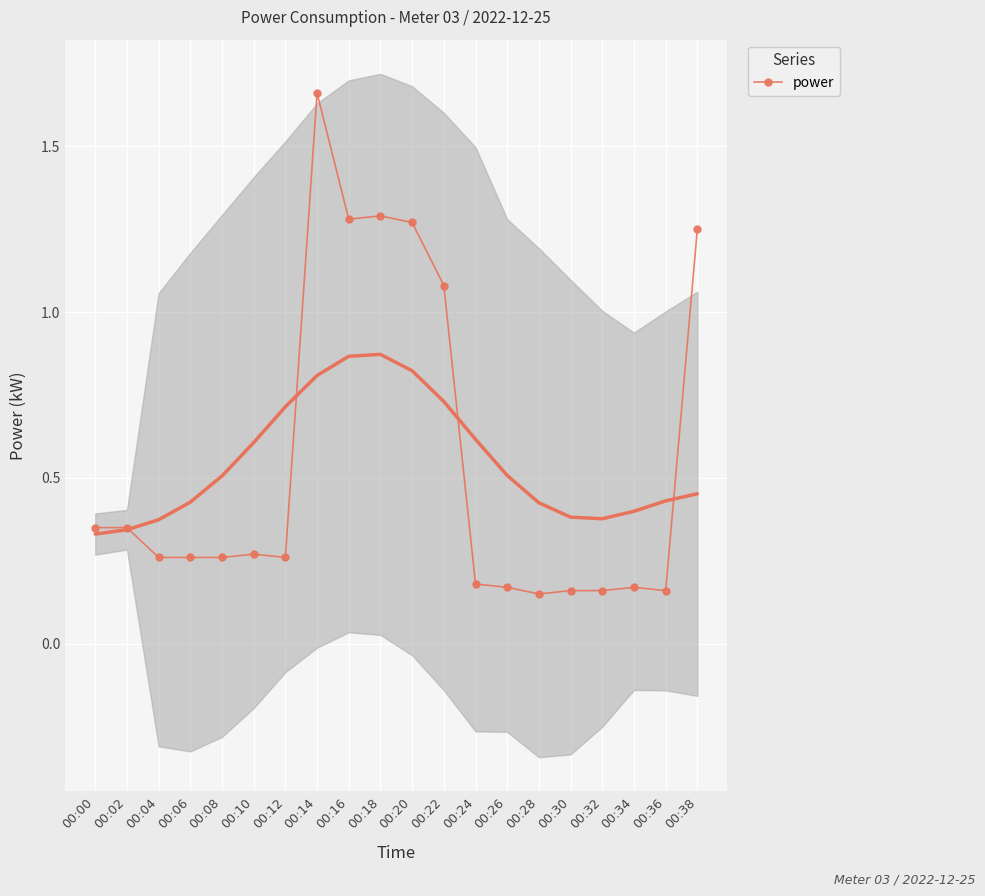

The chart shows a value of 0.3 at 00:32. True or false?

False